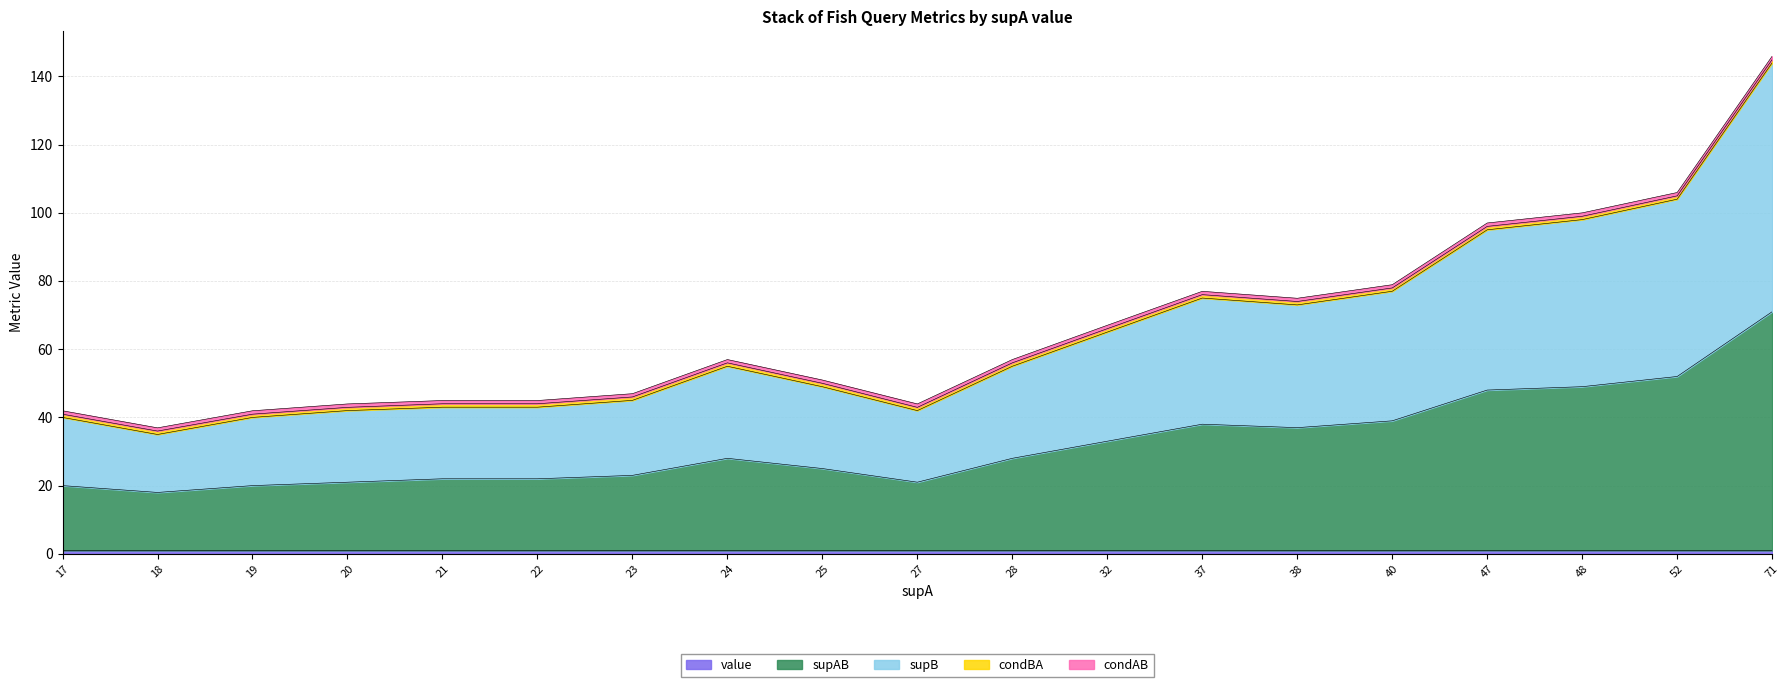

At which category is the sum across all series the highest?

71